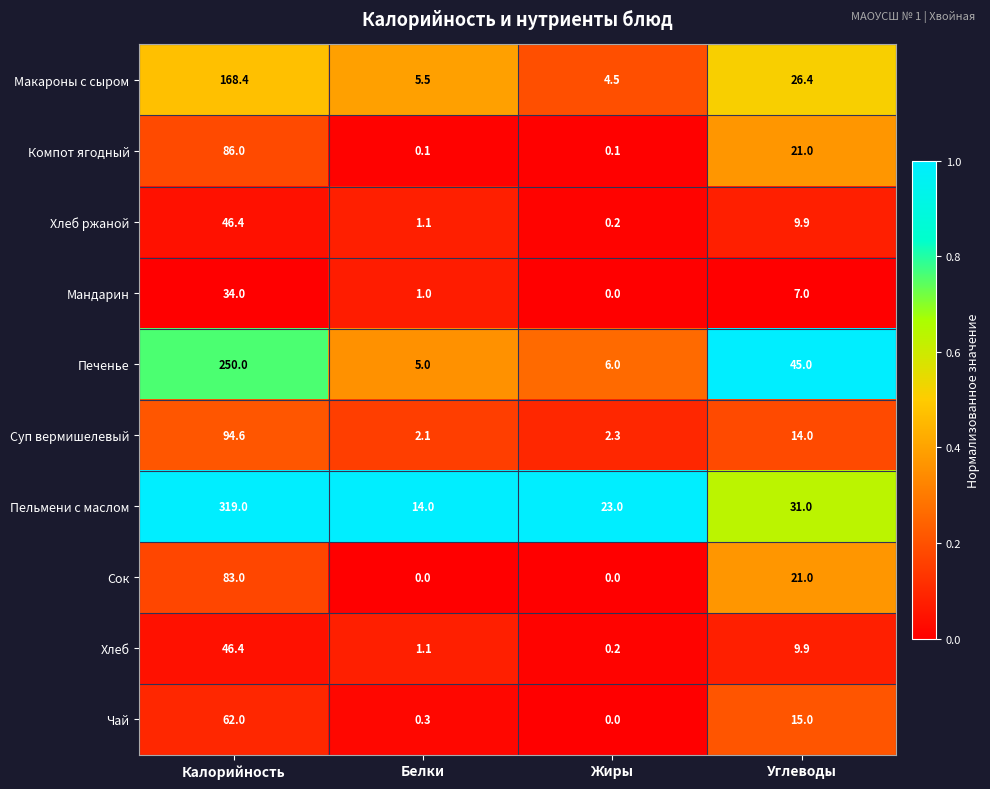

True or false: Печенье has a value of 174.2 at Калорийность.

False